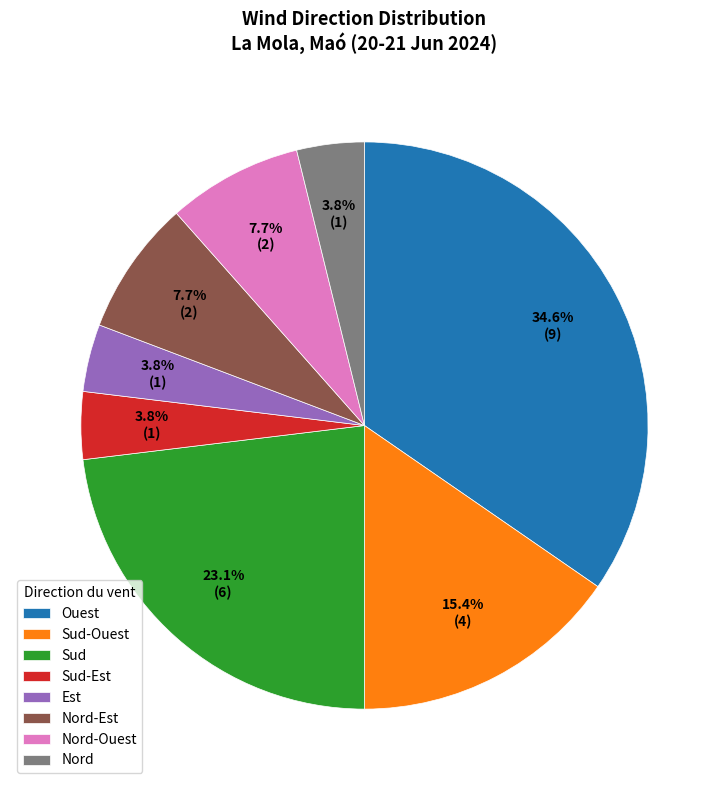

What portion of the pie excludes Nord-Ouest?

92.3%